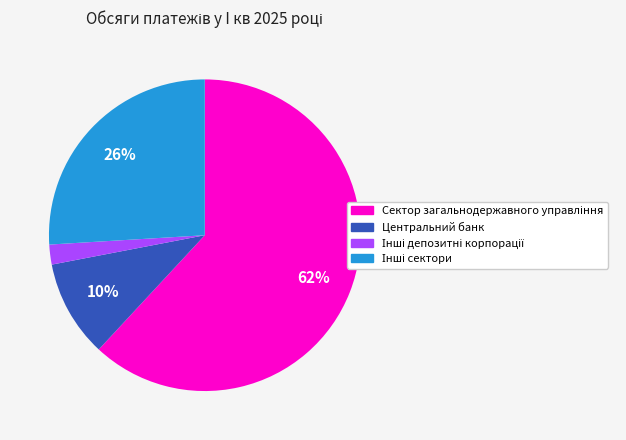

Is it true that Центральний банк is 10% of the pie?

True